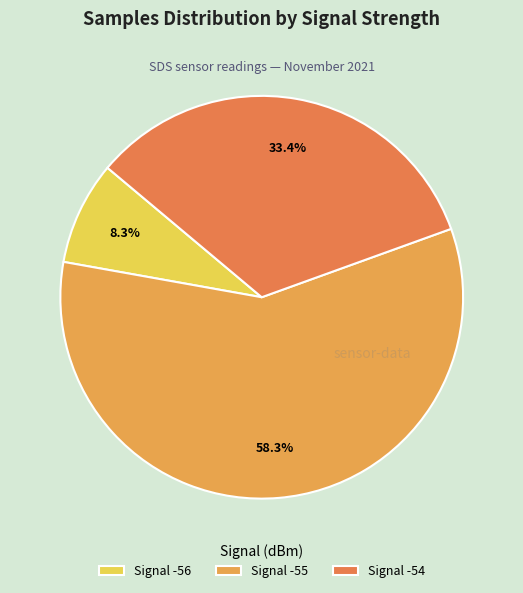

To the nearest percent, what is the average slice percentage?

33%